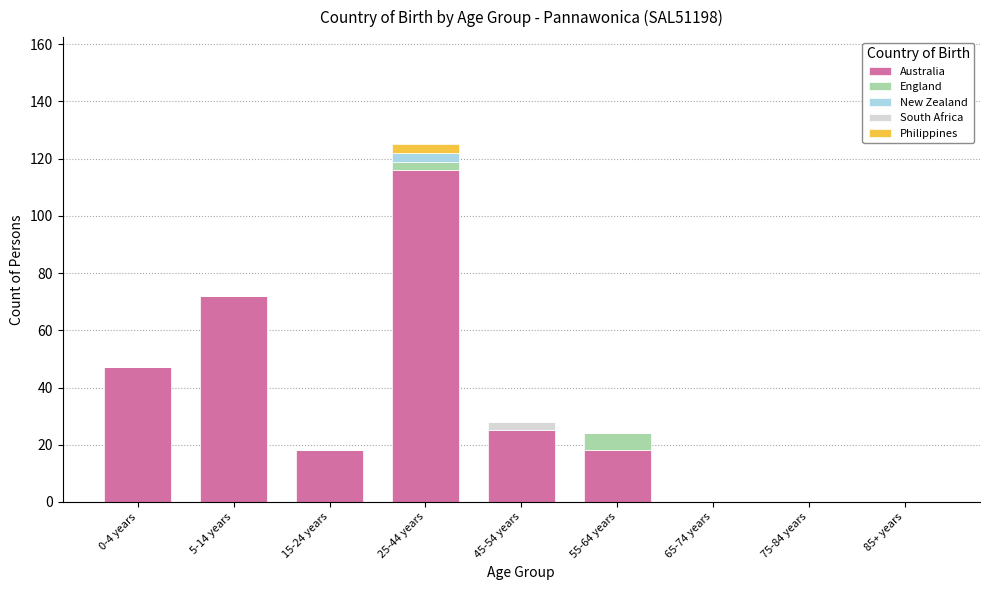

At which category is the sum across all series the highest?

25-44 years